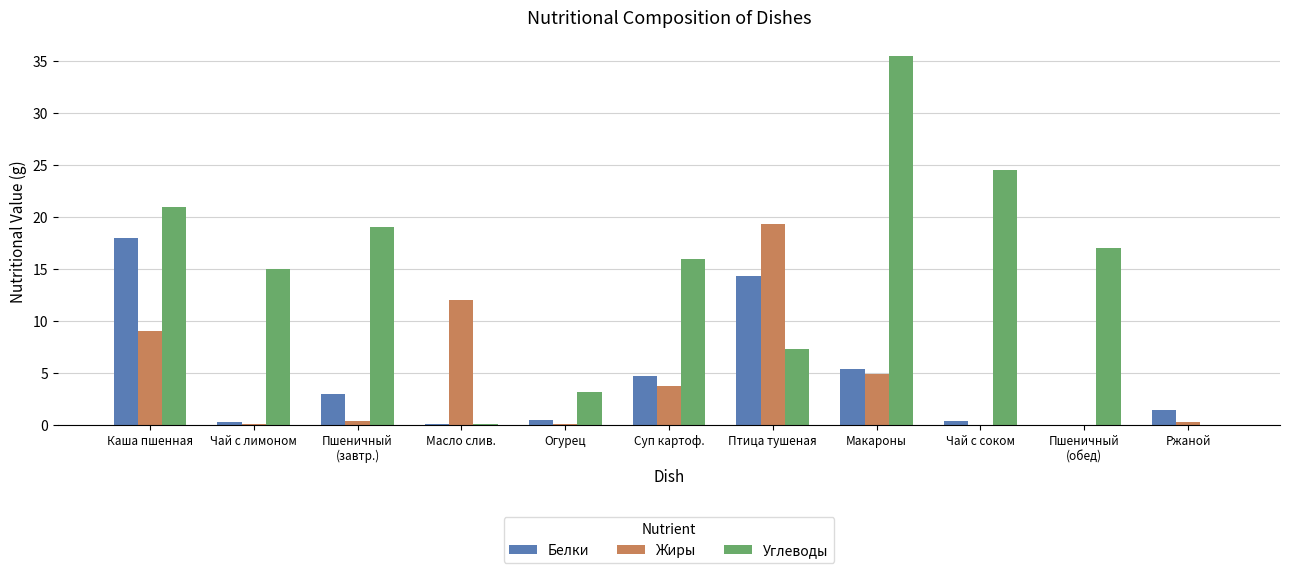

What is the average value of the Жиры series?

4.5